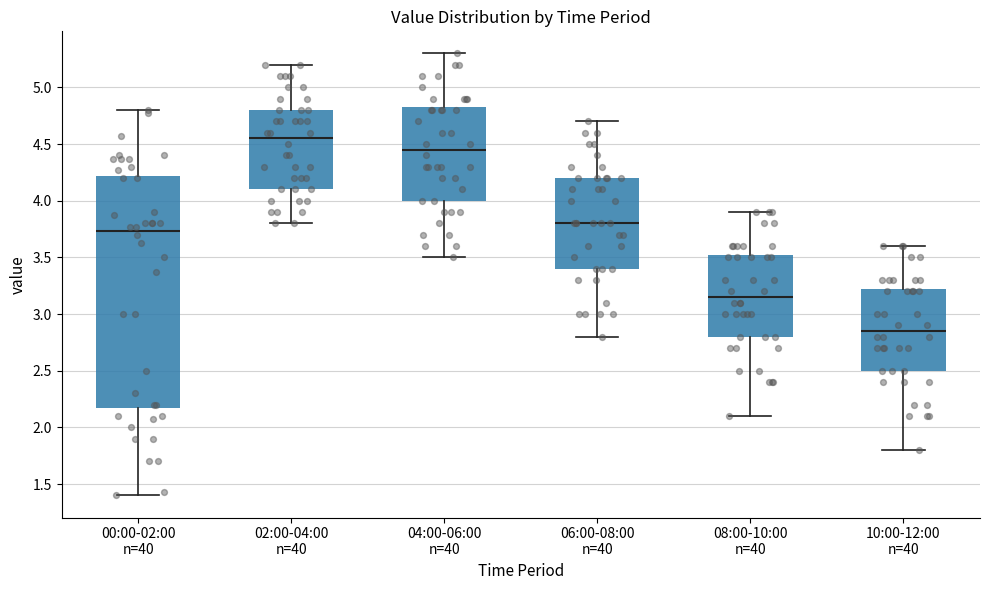

Comparing the boxes themselves (not the whiskers), which one is the tallest?

00:00-02:00 n=40